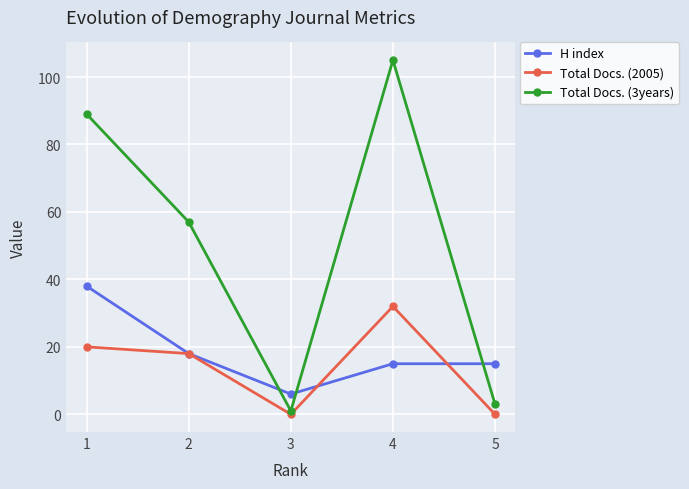

What is the maximum value shown in the chart?

105